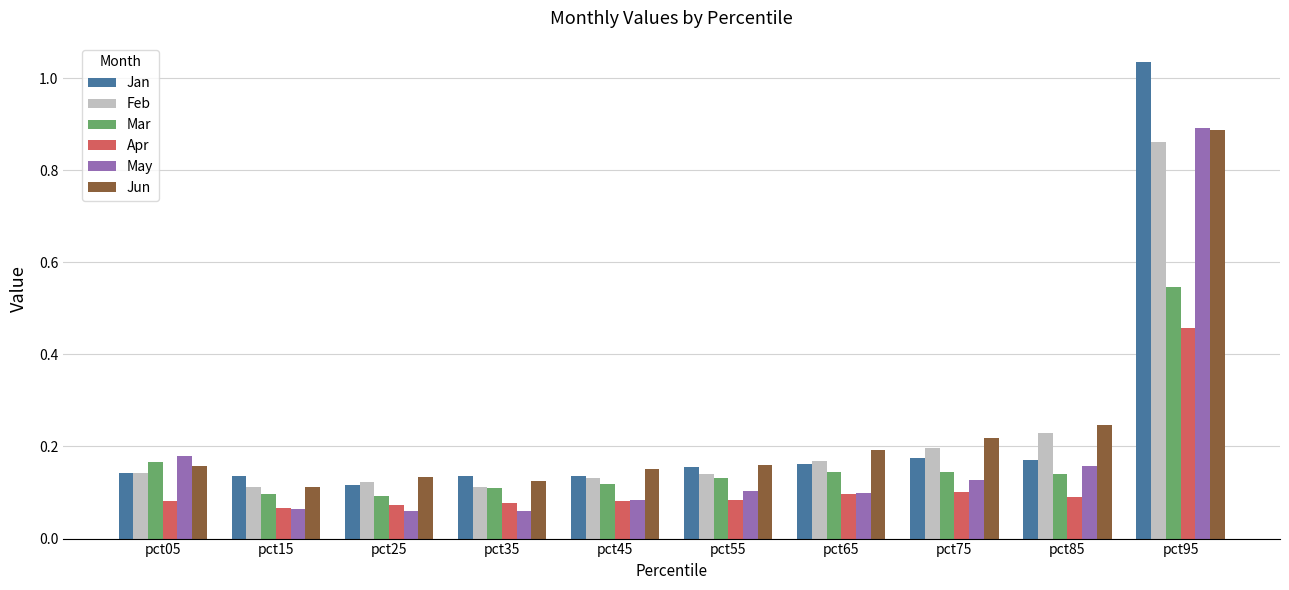

What is the sum of the Apr values at pct75 and pct95?

0.6